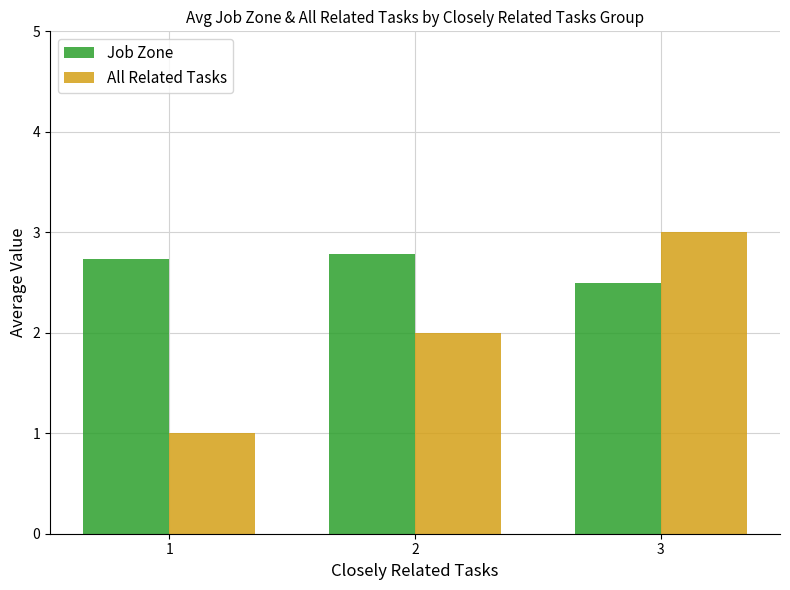

How many Job Zone values are between 2 and 3?

3